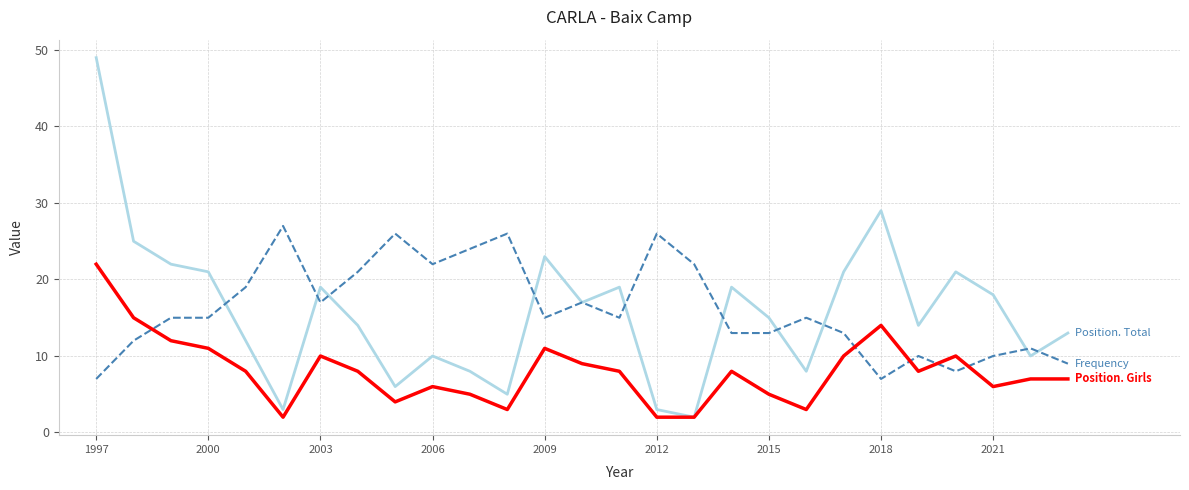

What is the maximum value shown in the chart?

49